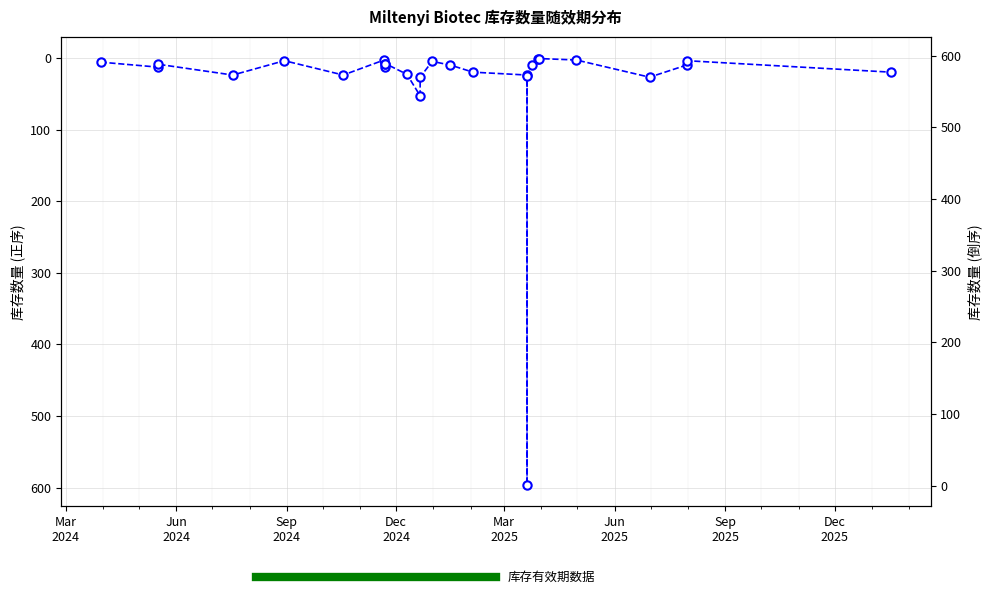

At which category does the data reach its first local peak?

Jun
2024